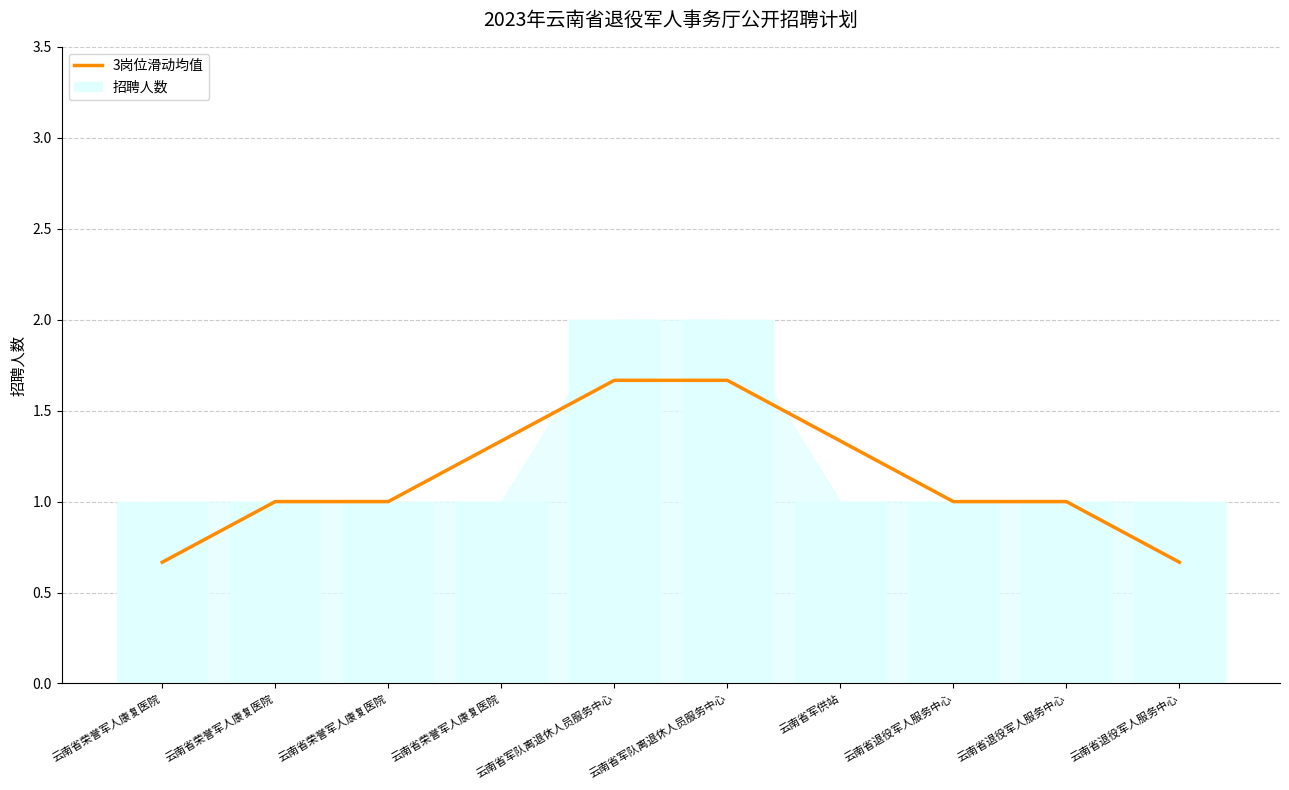

How many values in the 3岗位滑动均值 series exceed 1?

4